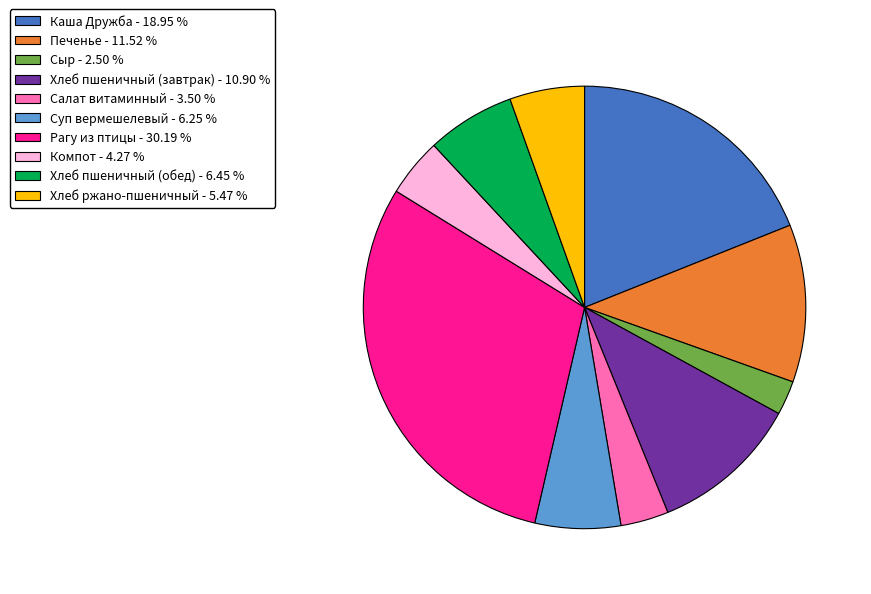

Which category has the biggest portion of the pie?

Рагу из птицы